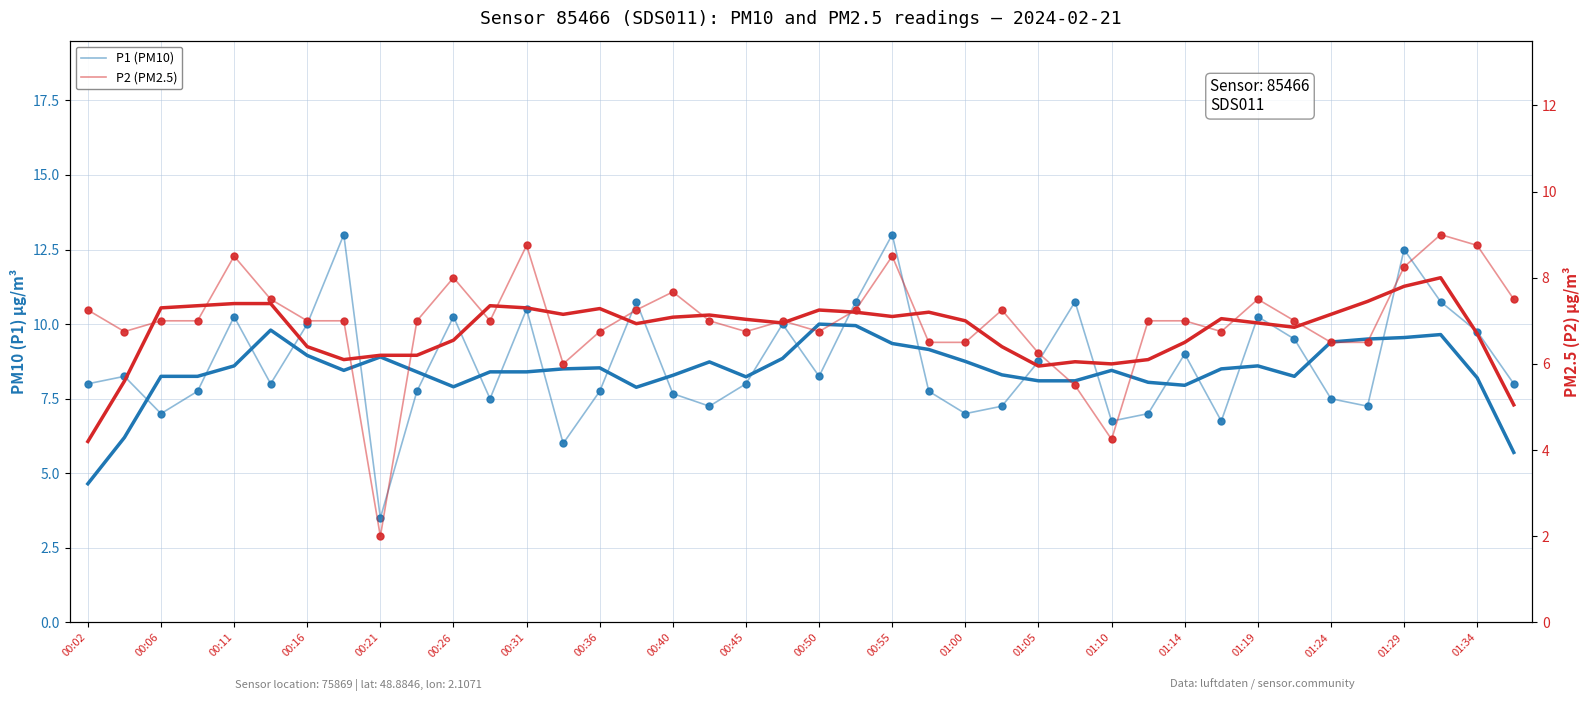

What is the total value across all series at 00:45?

14.8